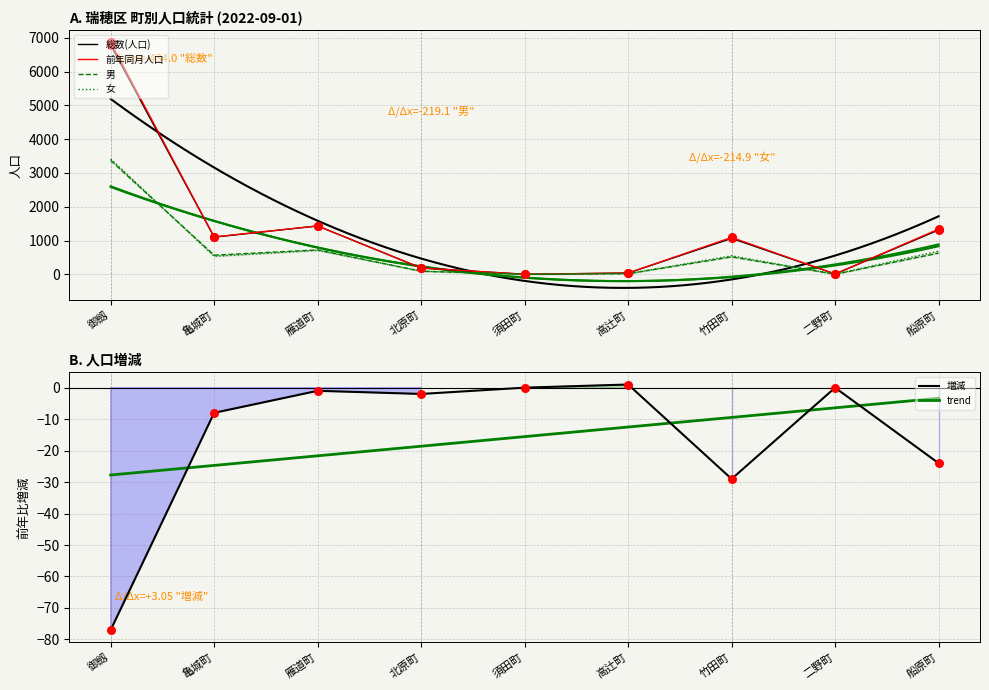

Which series has the largest total across all categories?

前年同月人口